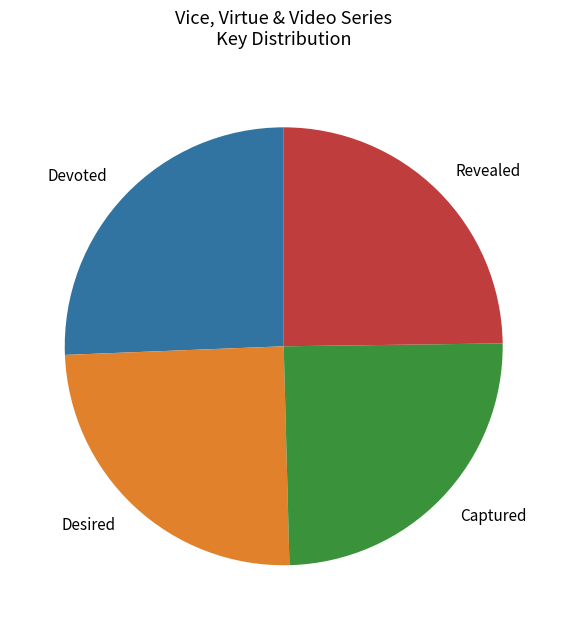

How many slices are in this pie chart?

4